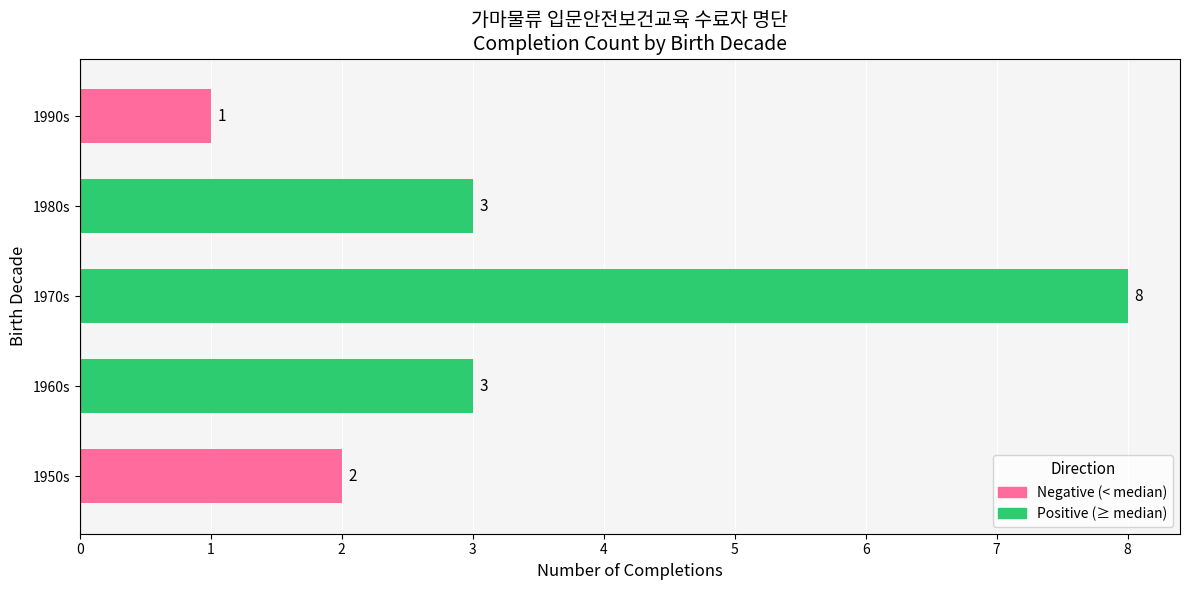

Count the number of categories in the chart.

5